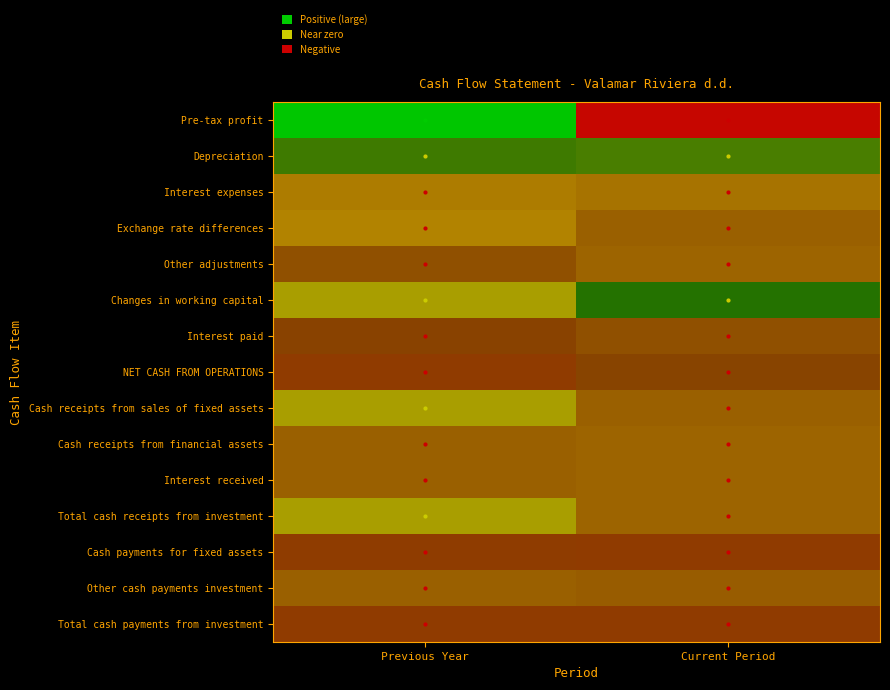

Count the number of data series in this chart.

15